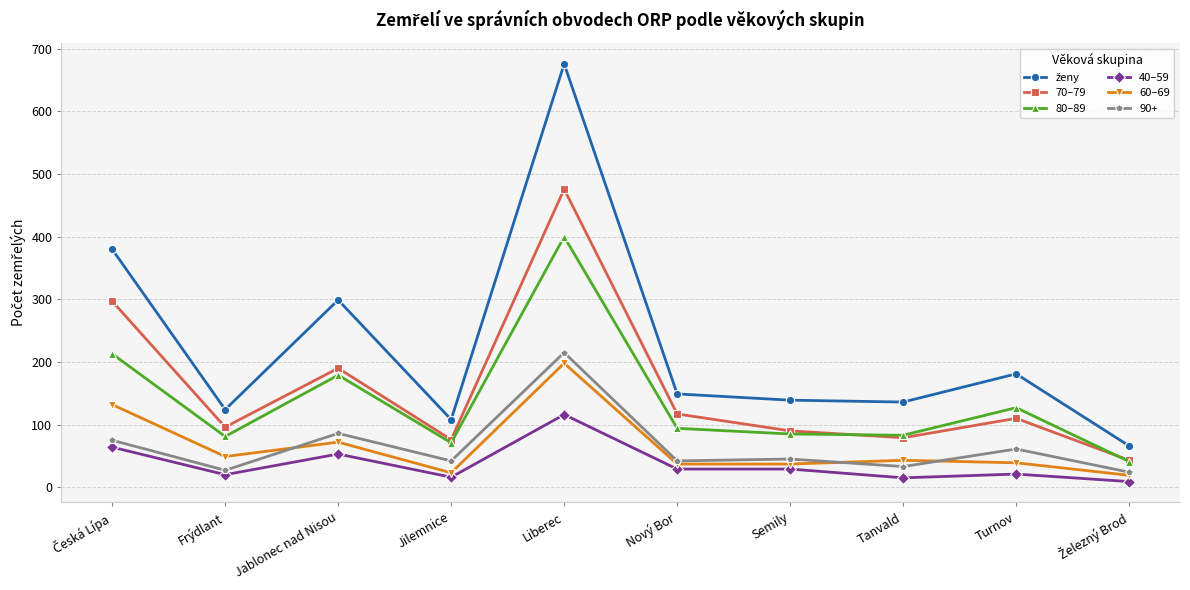

True or false: 40–59 and 70–79 cross at least once.

False